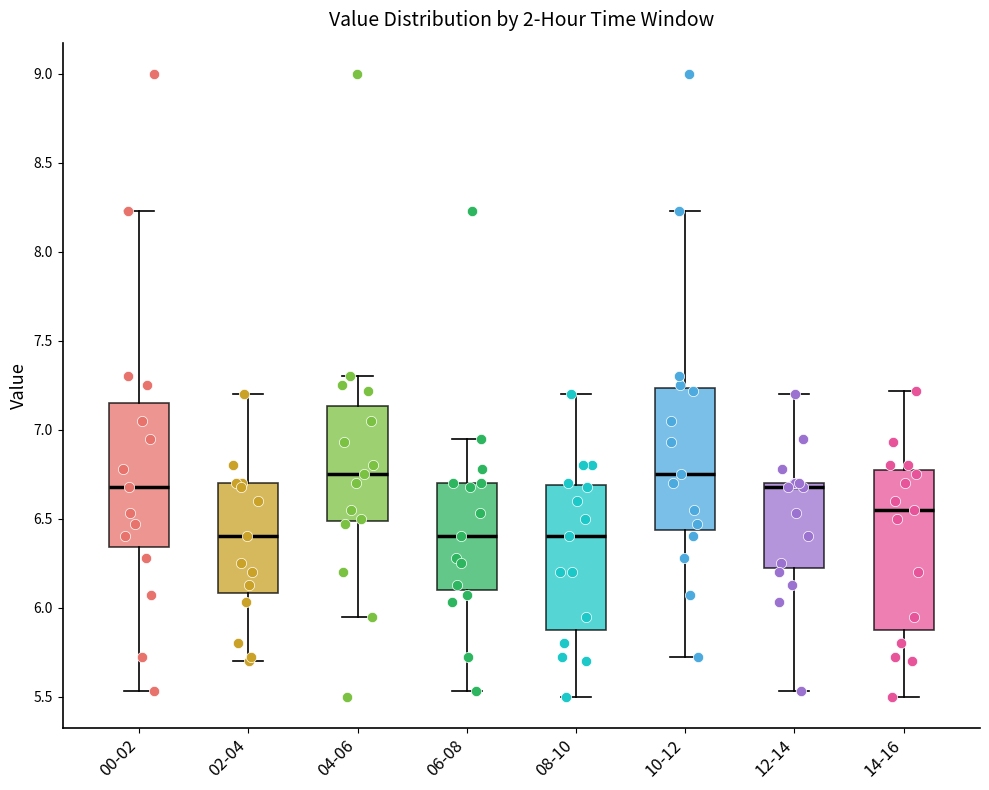

Reading left to right, read every box against the y-axis: the position of its median line, the range the box covers, and the ends of its whiskers. The values are not printed on the chart, so give them approximately, as read against the axis.

00-02: median 6.70, box 6.35 to 7.15, whiskers 5.55 to 8.25
02-04: median 6.40, box 6.10 to 6.70, whiskers 5.70 to 7.20
04-06: median 6.75, box 6.50 to 7.15, whiskers 5.95 to 7.30
06-08: median 6.40, box 6.10 to 6.70, whiskers 5.55 to 6.95
08-10: median 6.40, box 5.90 to 6.70, whiskers 5.50 to 7.20
10-12: median 6.75, box 6.45 to 7.25, whiskers 5.70 to 8.25
12-14: median 6.70 (just below the box's upper edge), box 6.25 to 6.70, whiskers 5.55 to 7.20
14-16: median 6.55, box 5.90 to 6.80, whiskers 5.50 to 7.20